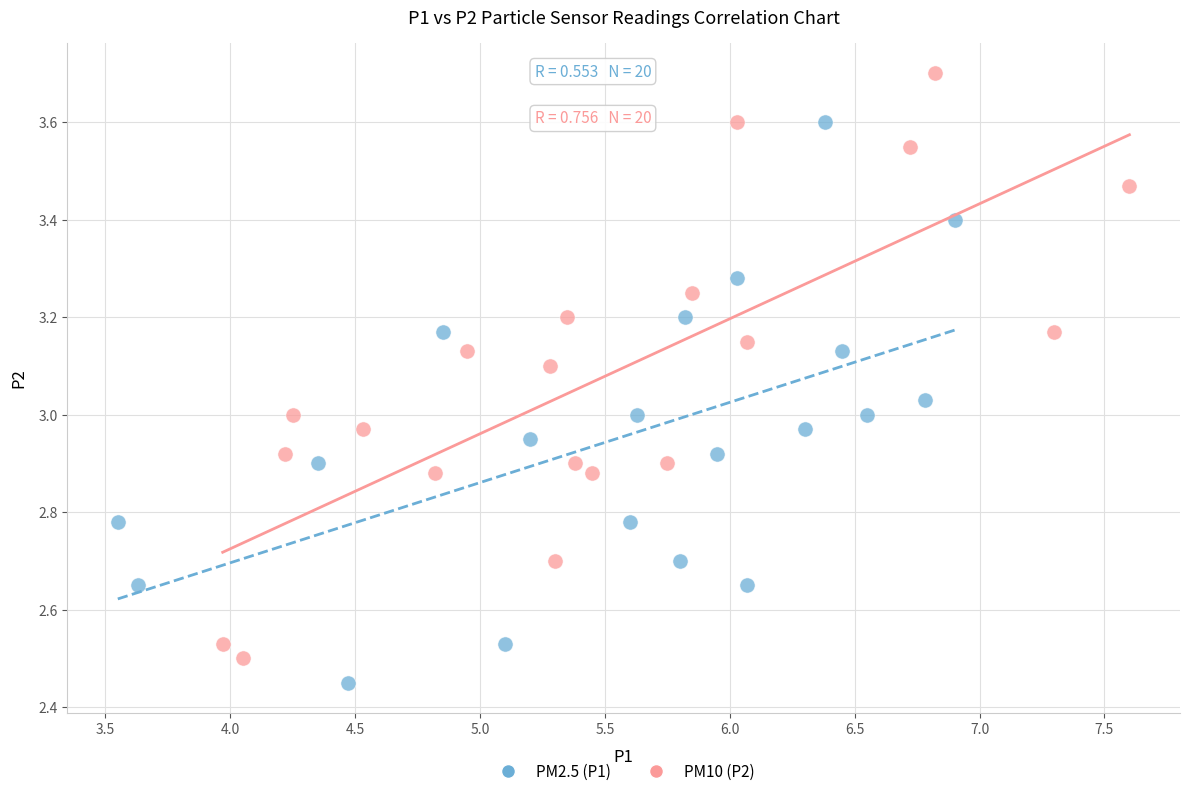

What are all the series names shown in the legend?

PM2.5 (P1), PM10 (P2)